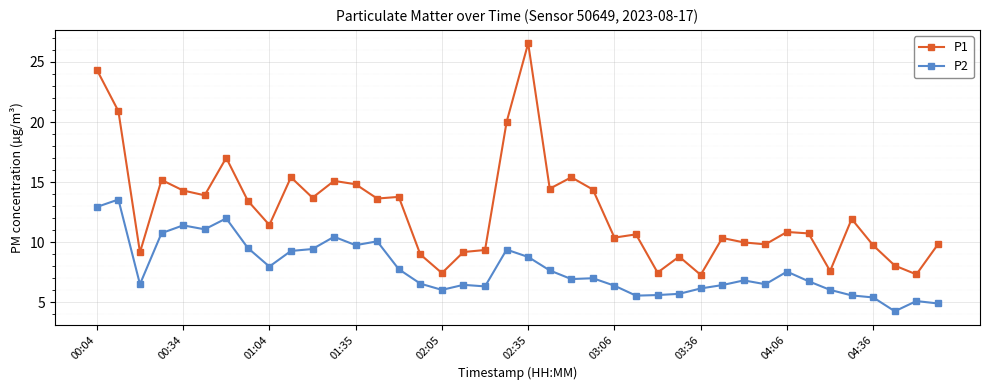

What is the difference between the maximum and minimum values in the P2 series?

9.3